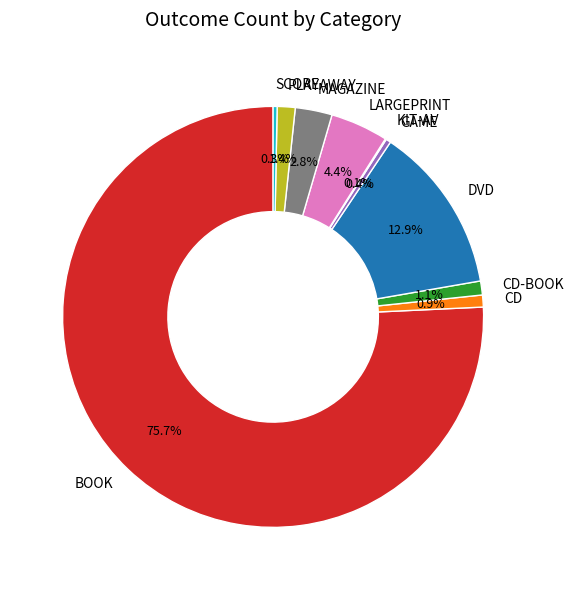

Is the sum of CD-BOOK and CD greater than half?

No